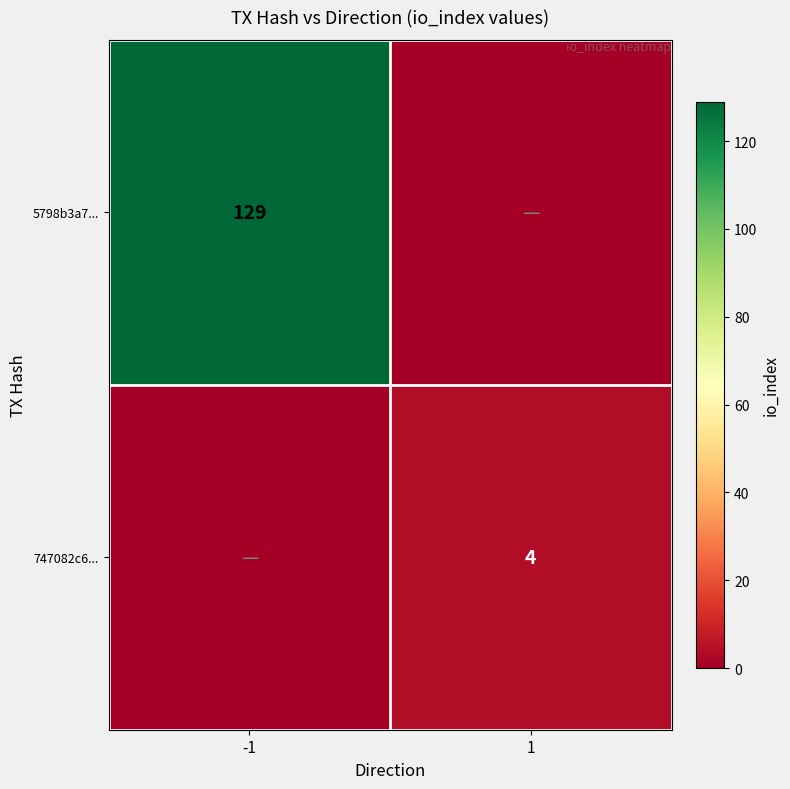

True or false: 5798b3a7... has a value of 90 at -1.

False